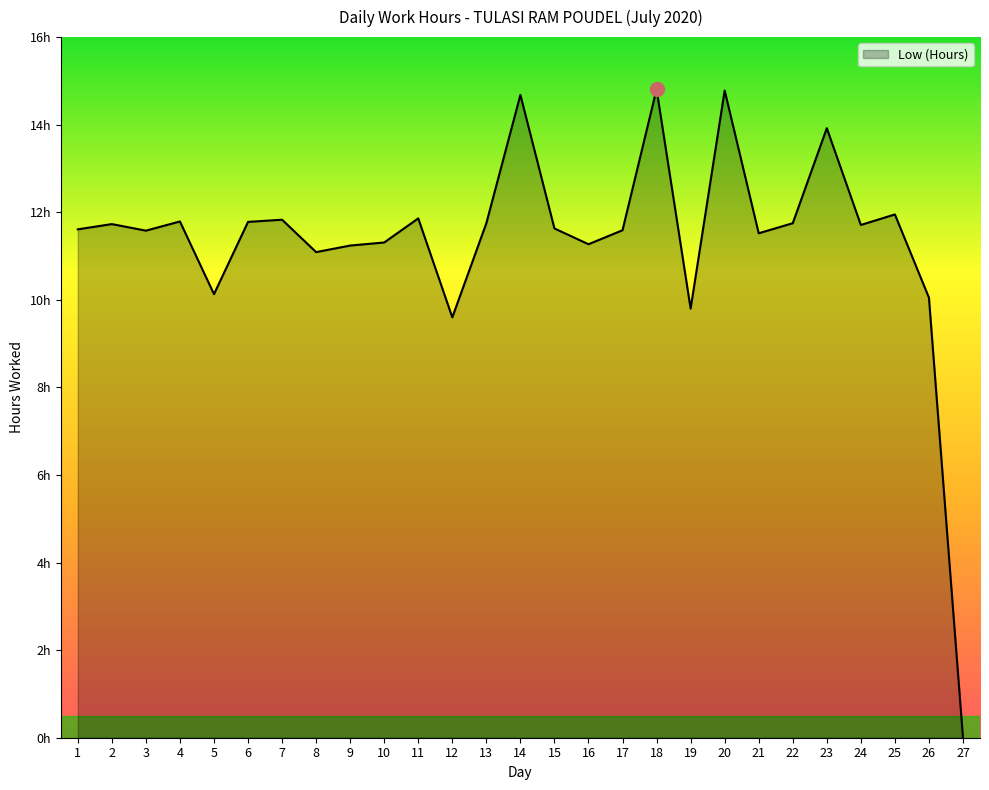

The value at 2 is 11.7. True or false?

True